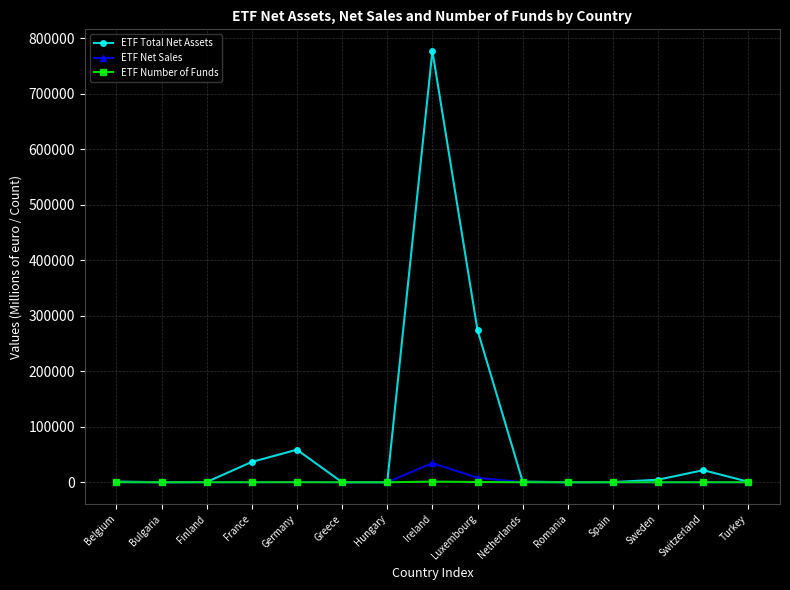

What position from the right is Greece?

10